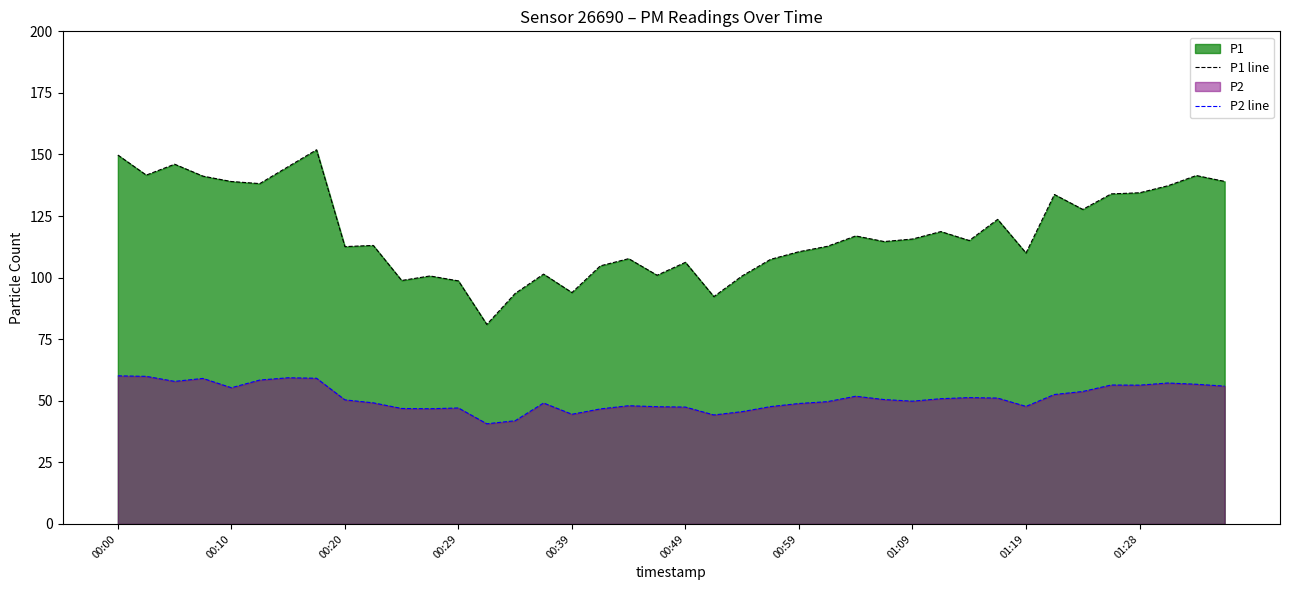

Which series has the widest spread of values?

P1 line